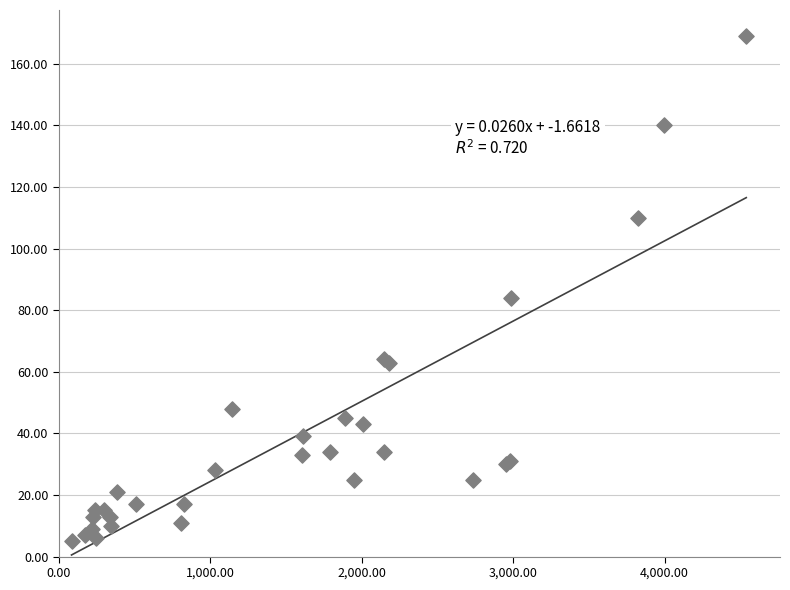

What Y value in the scatter plot is closest to 87?

84